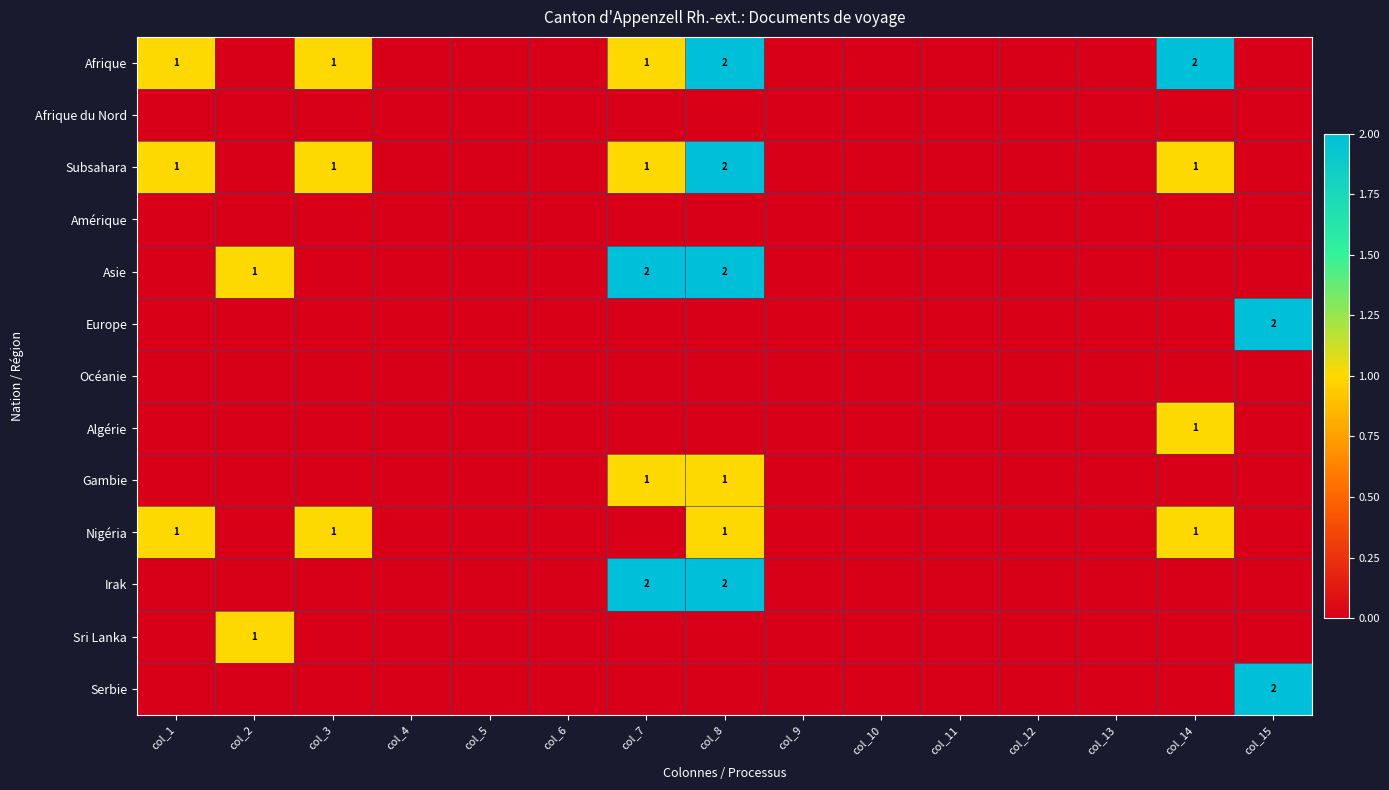

True or false: Afrique has a value of 1 at col_14.

False